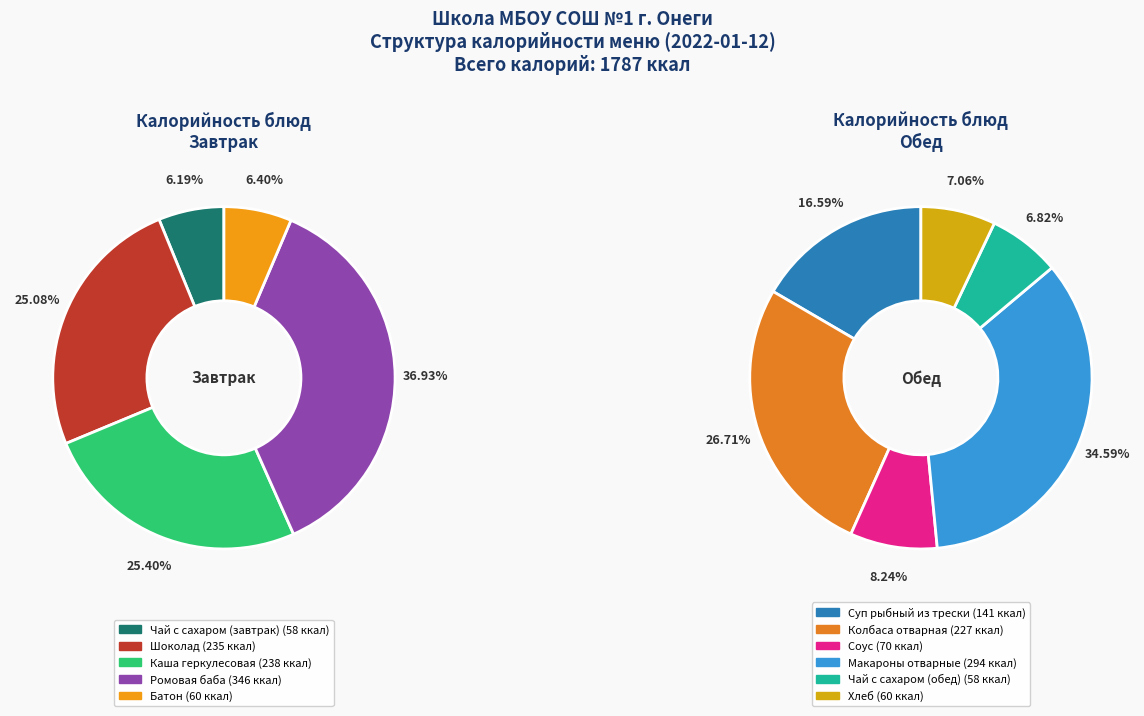

How many segments does this pie chart have?

11